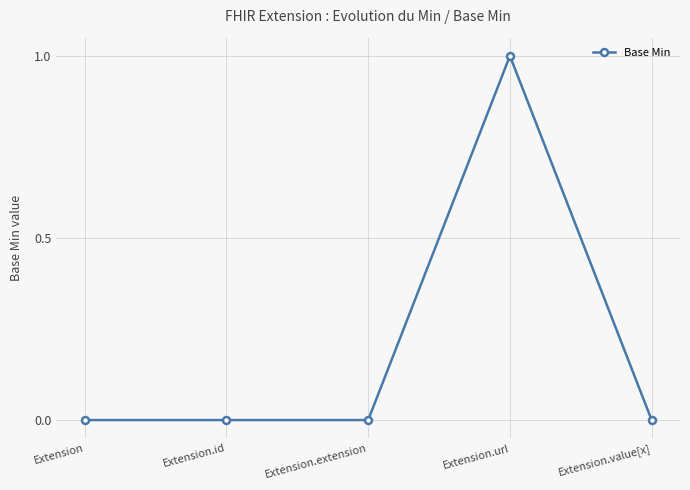

What is the sum of all values?

1